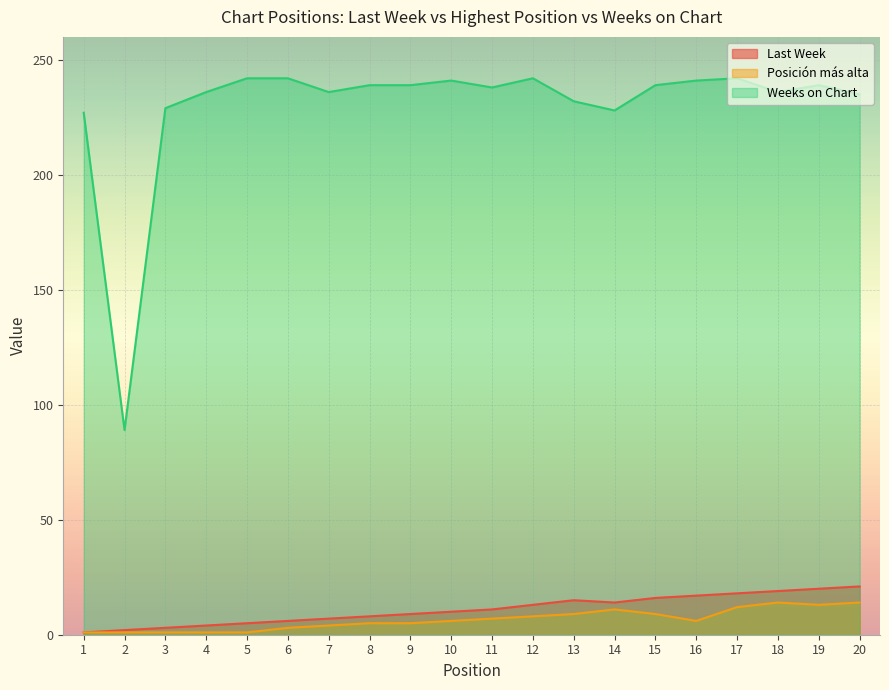

Is it true that Last Week equals 10 at 10?

True